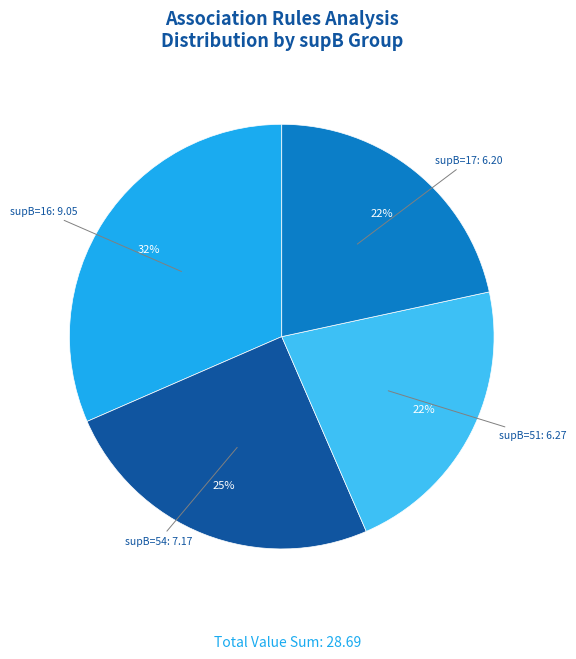

Is there a majority slice in this chart?

No